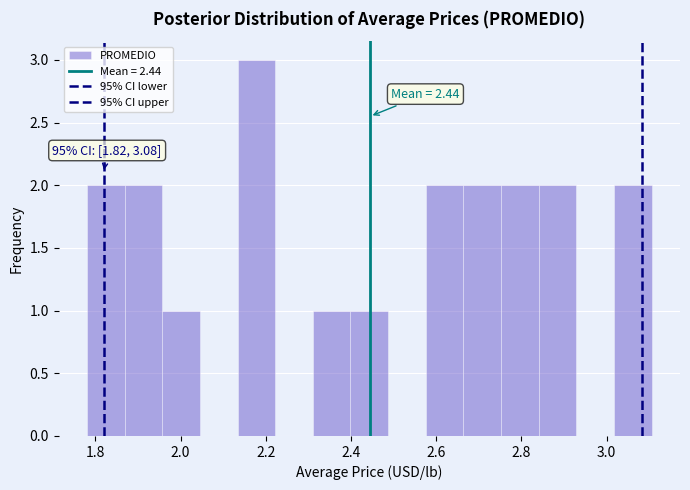

Over which range of the x-axis is the bar tallest?

2.14 to 2.22